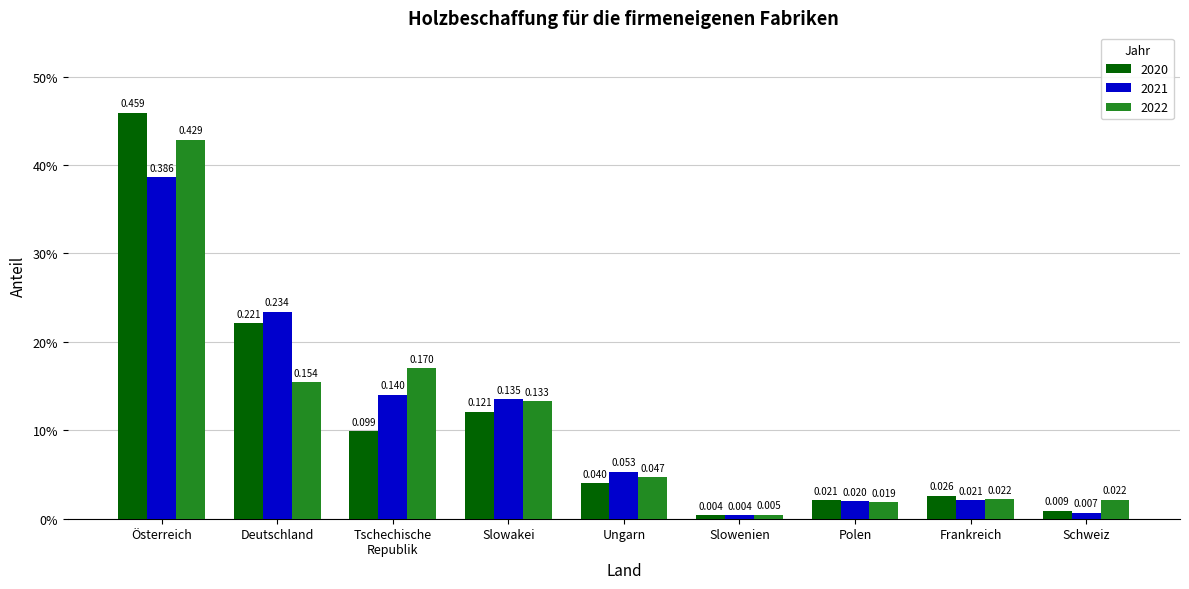

What is the average value of the 2021 series?

0.1